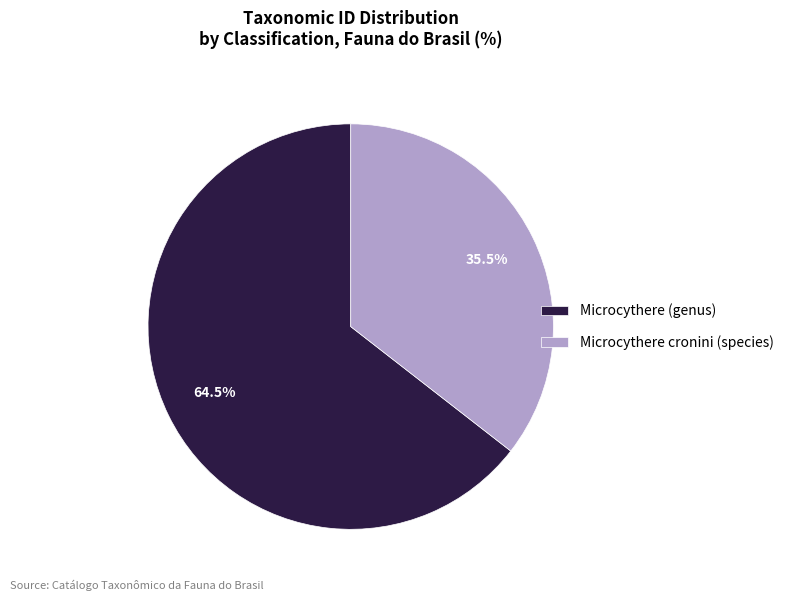

Between Microcythere cronini (species) and Microcythere (genus), which is larger?

Microcythere (genus)